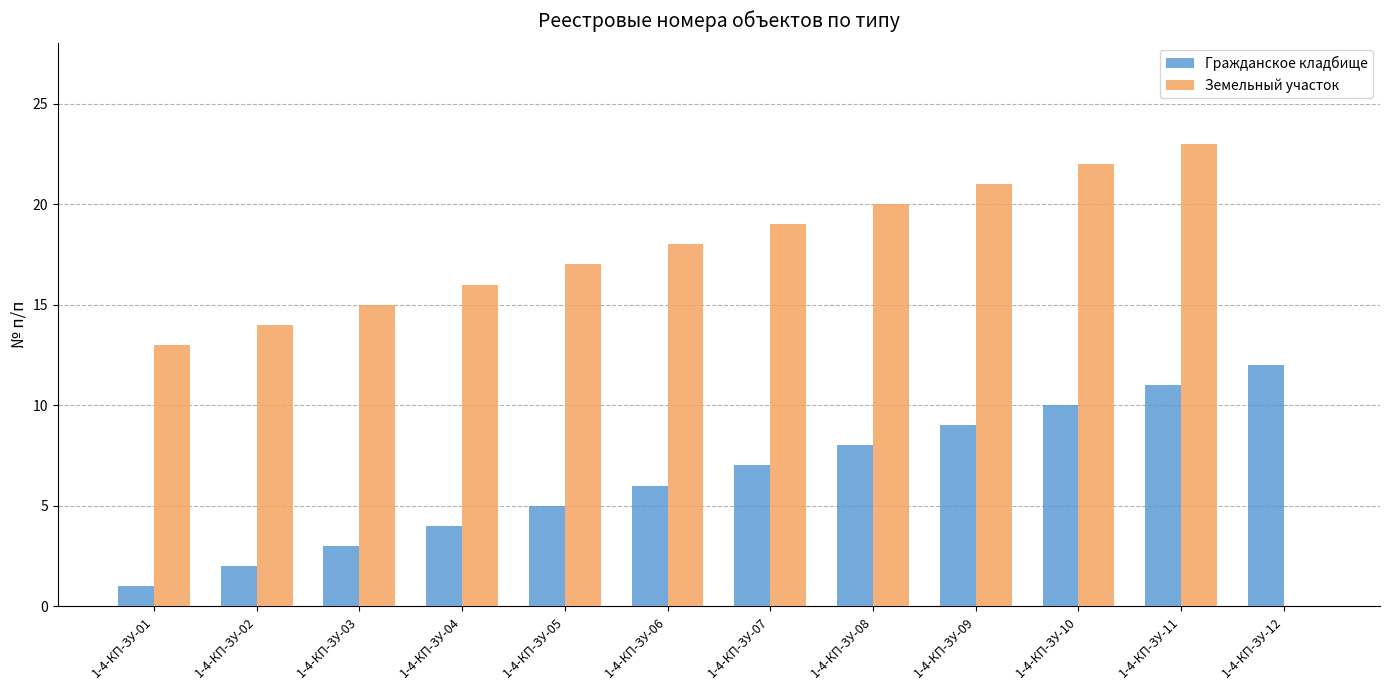

What is the sum of all Земельный участок values?

198